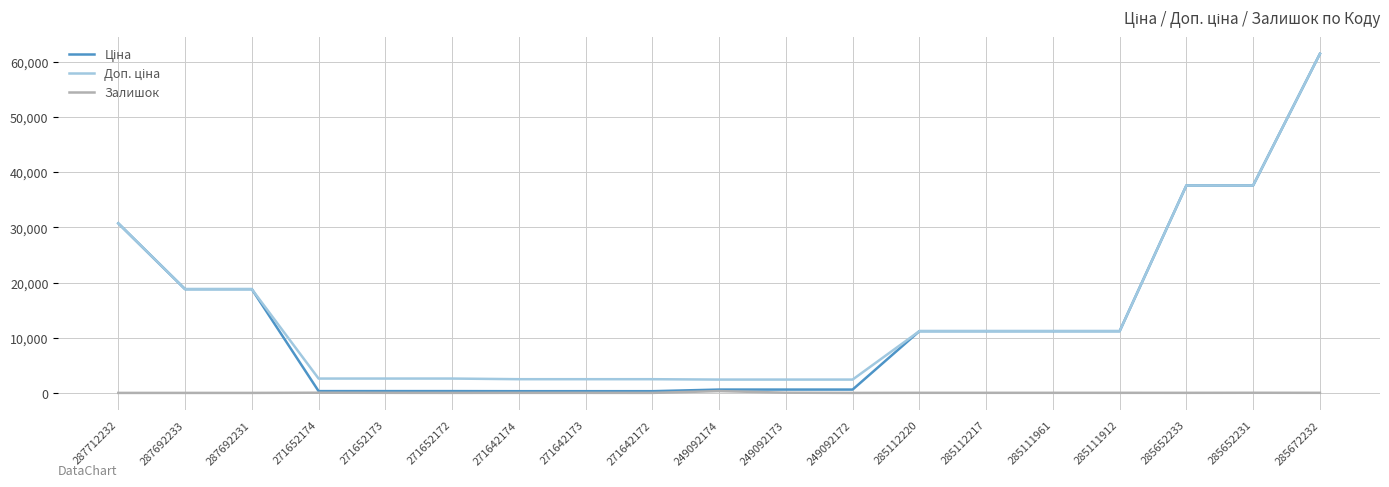

At which category does the chart reach its peak across all series?

285672232